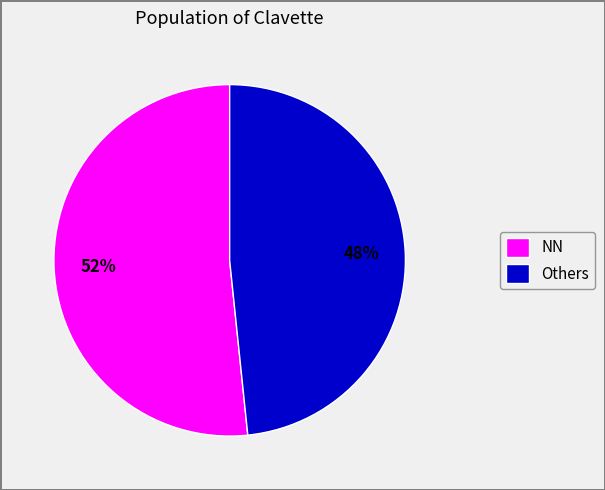

To the nearest percent, what percentage of the pie is NN?

52%